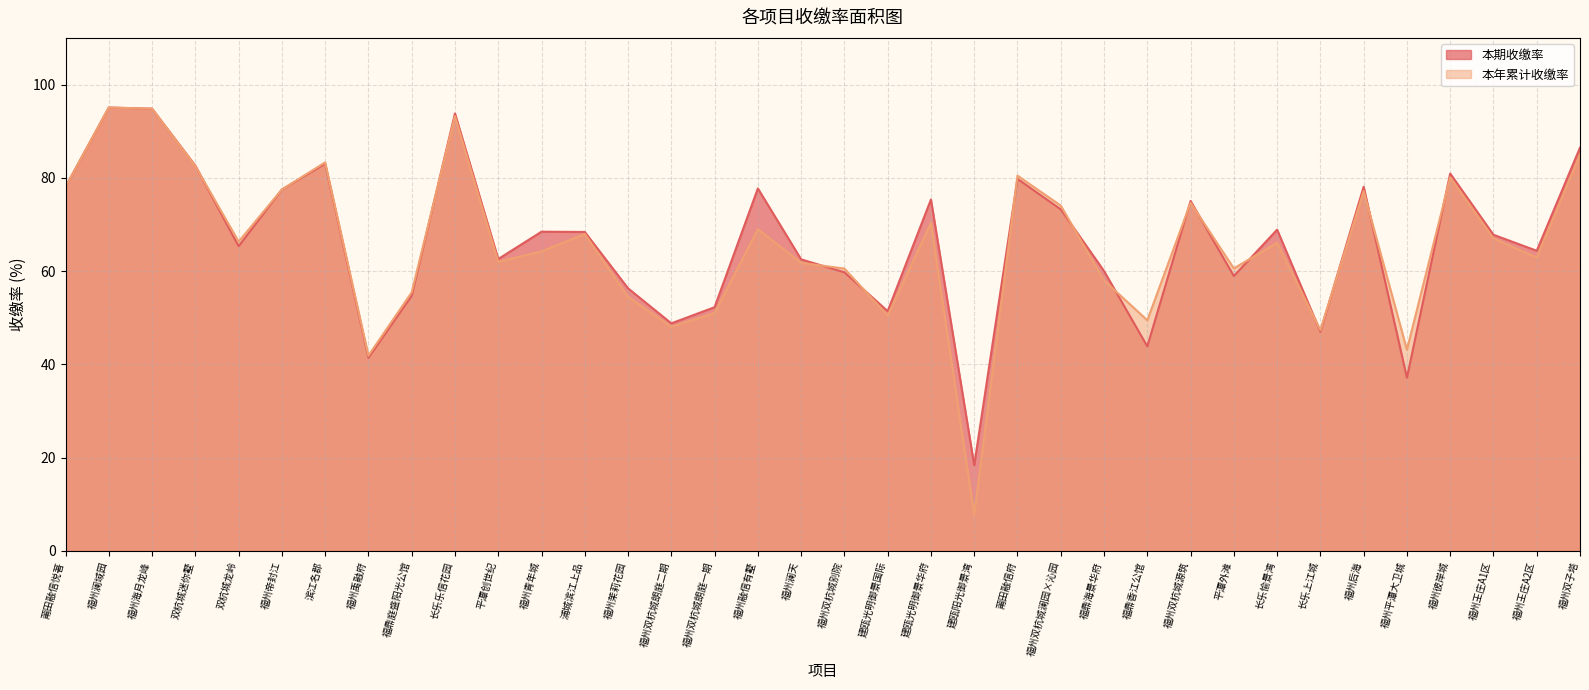

Rank the series by their average value, from lowest to highest.

本年累计收缴率, 本期收缴率